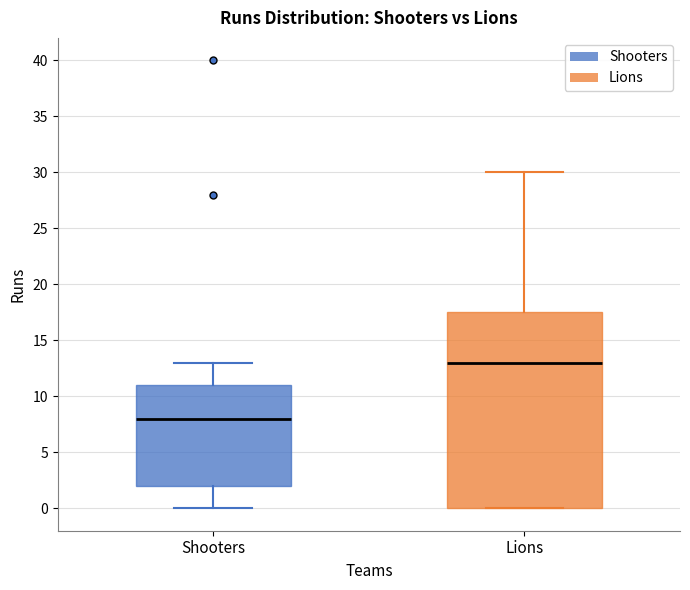

Which box has the lowest median line?

Shooters